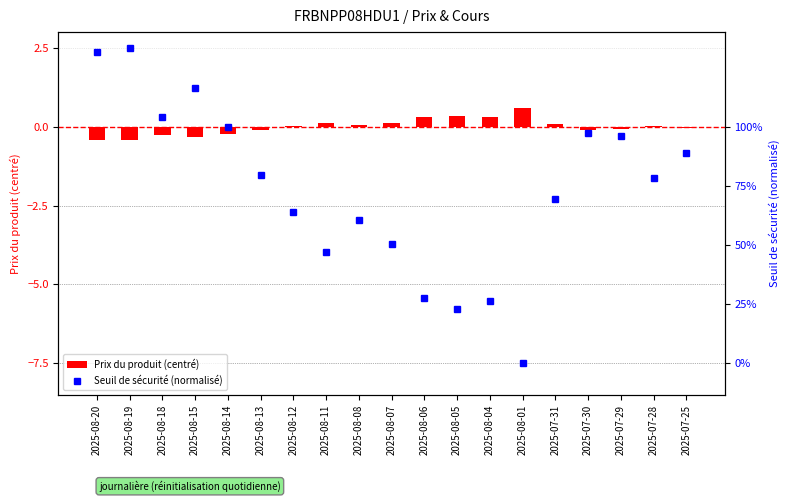

What is the maximum value for Prix du produit (centré)?

0.6